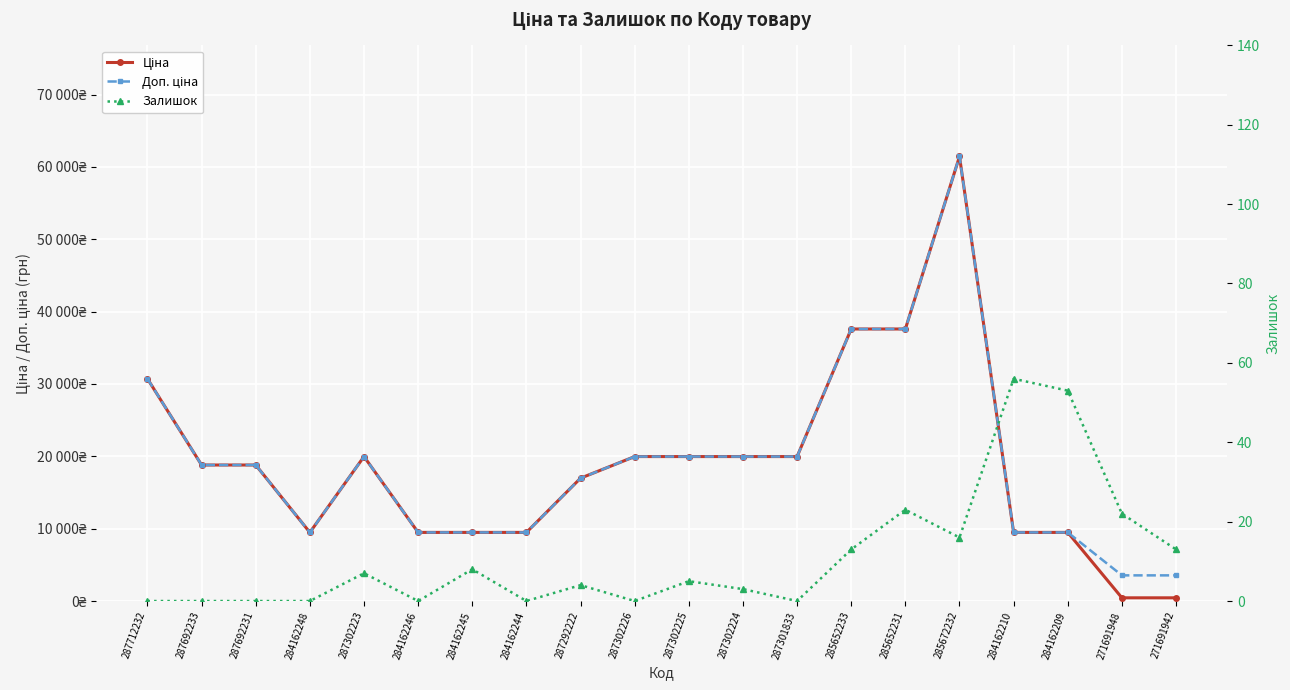

Which series has the largest range (max minus min)?

Ціна